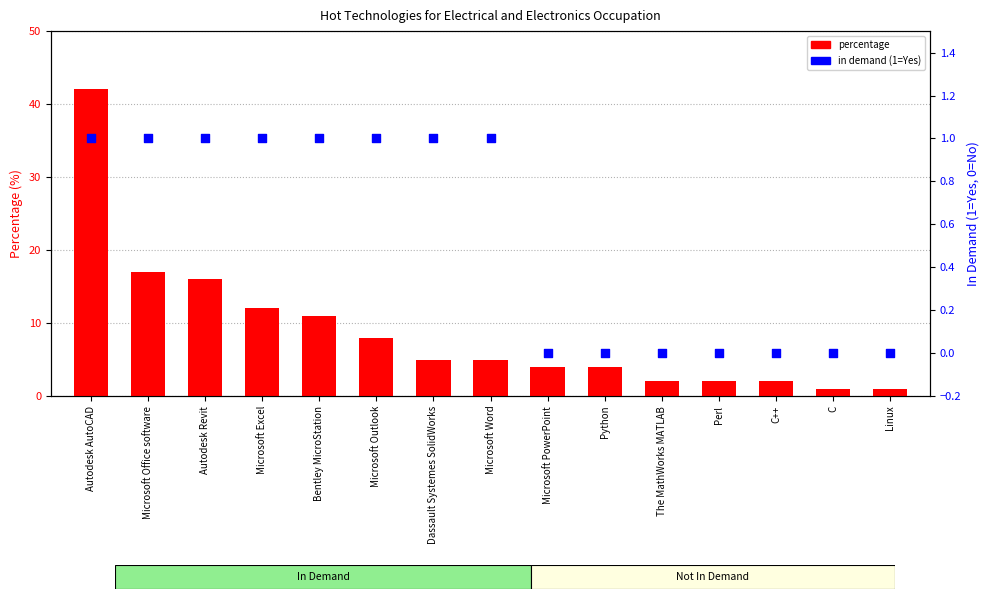

Which series has the widest spread of Y values?

percentage